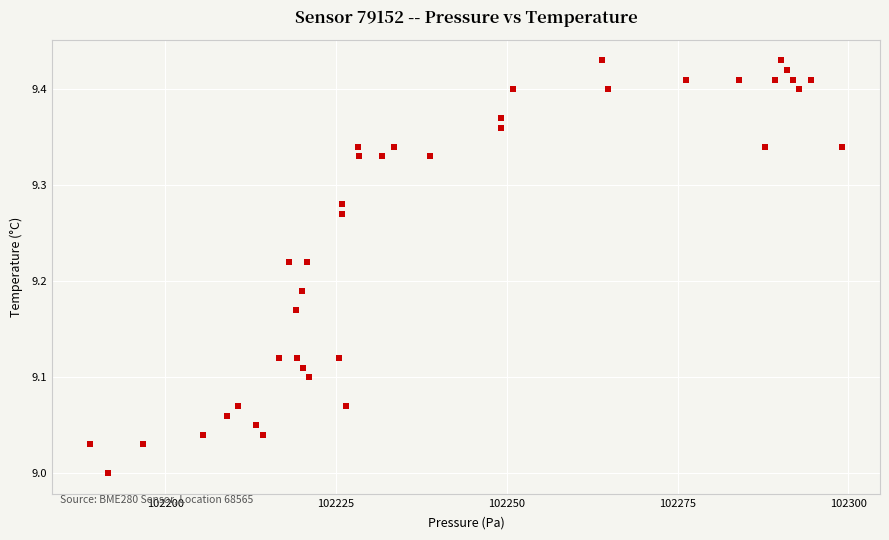

What is the range of Y values (max minus min)?

0.4